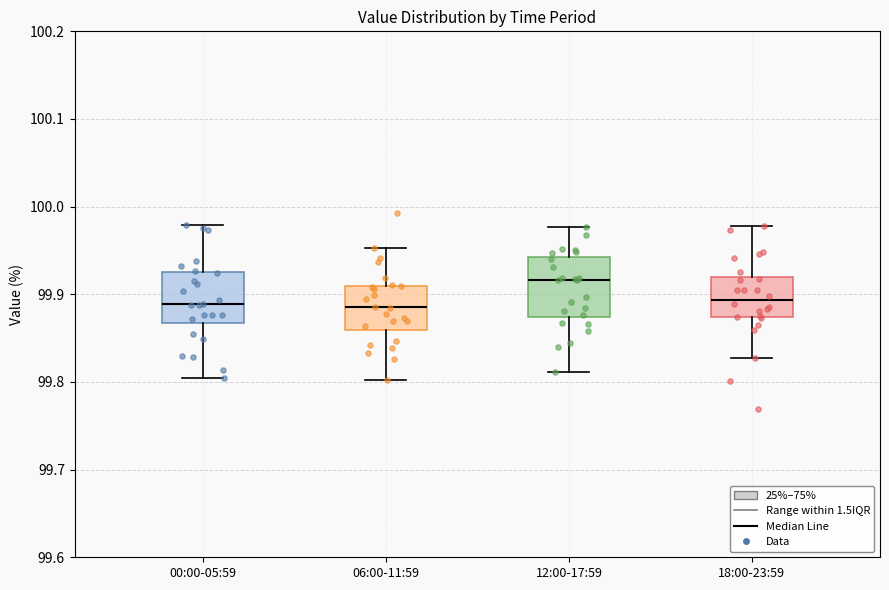

Which box is the tallest, from its lower edge to its upper edge?

12:00-17:59